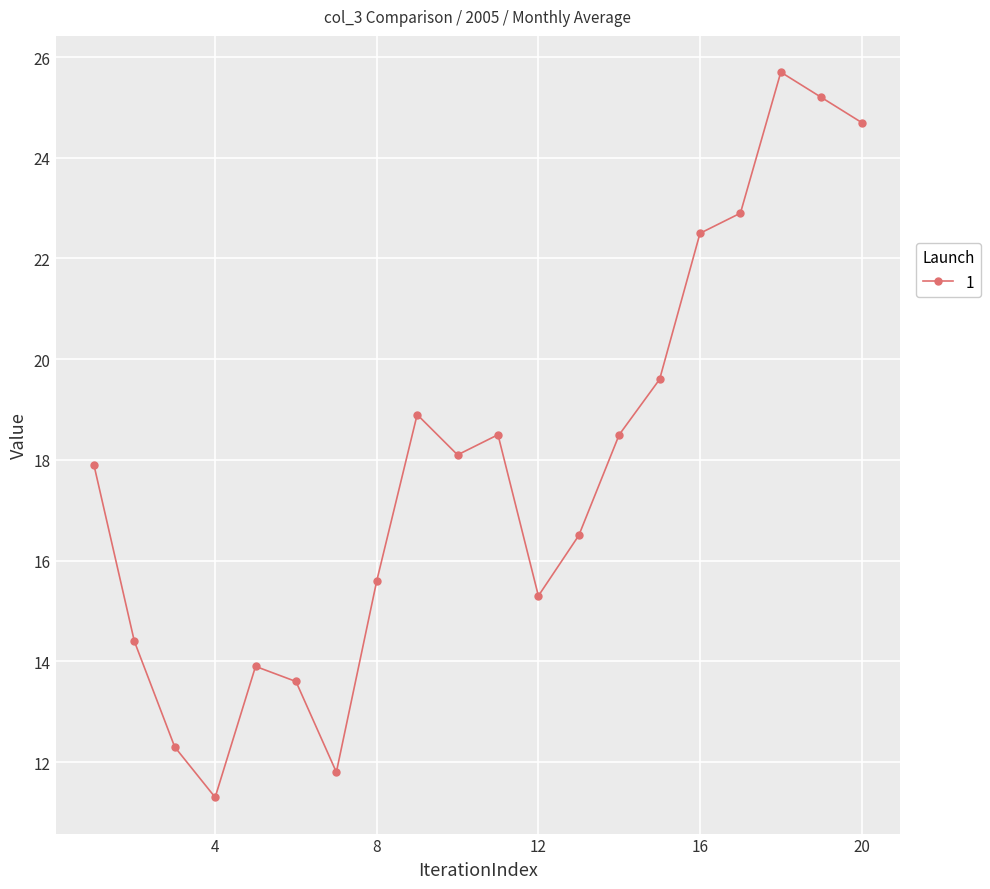

What is the greatest value displayed?

25.7